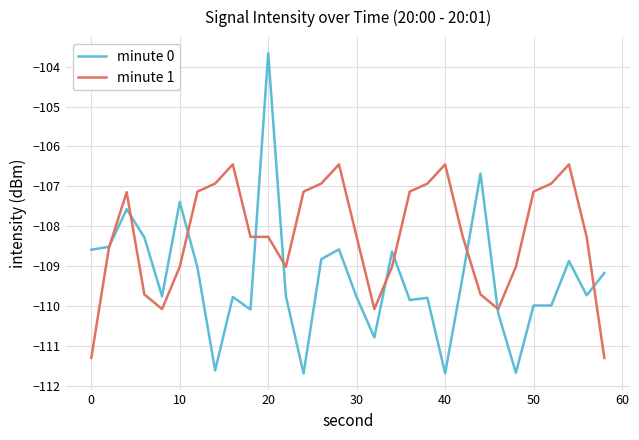

At how many categories does at least one series exceed -106?

1